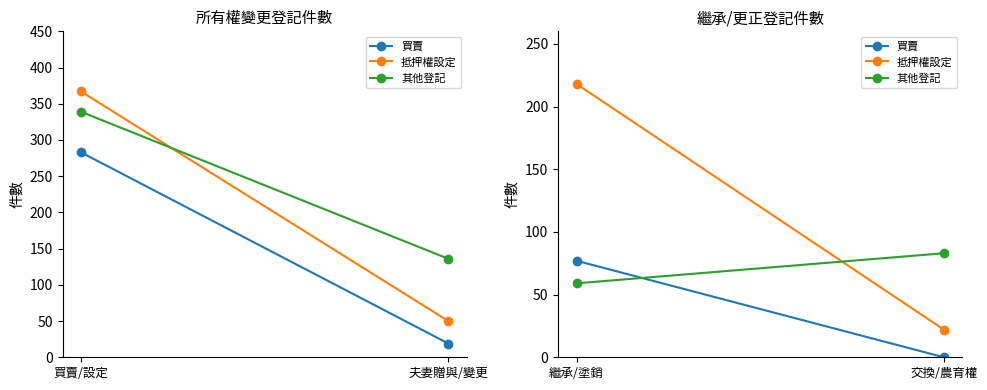

How many series are shown in this chart?

3